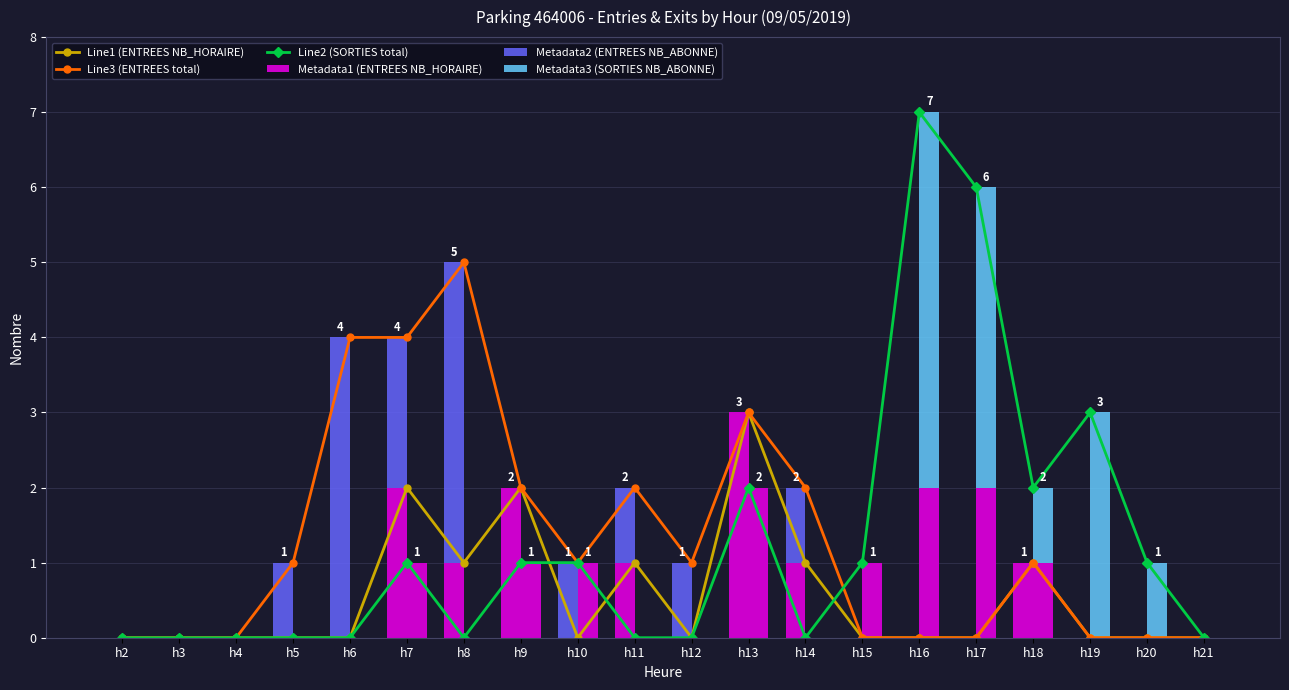

Which label corresponds to the largest value in the chart?

h16